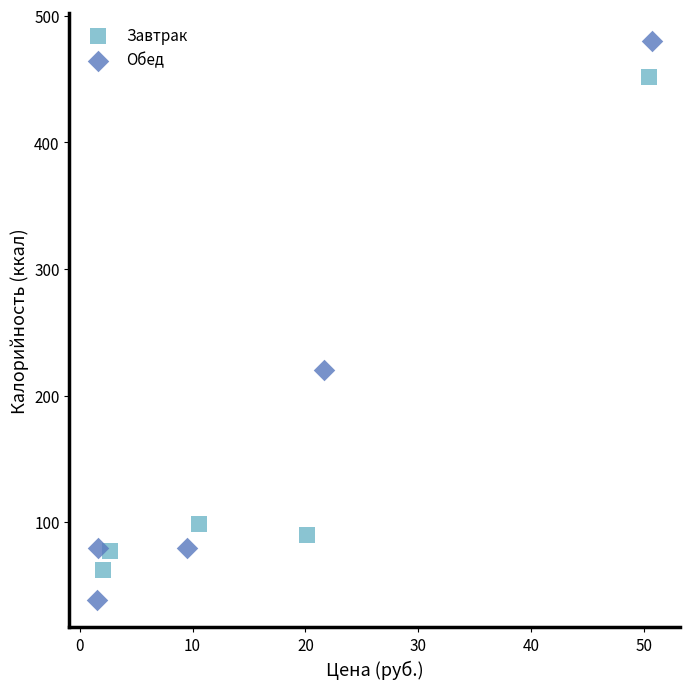

Which series has the widest spread of Y values?

Обед